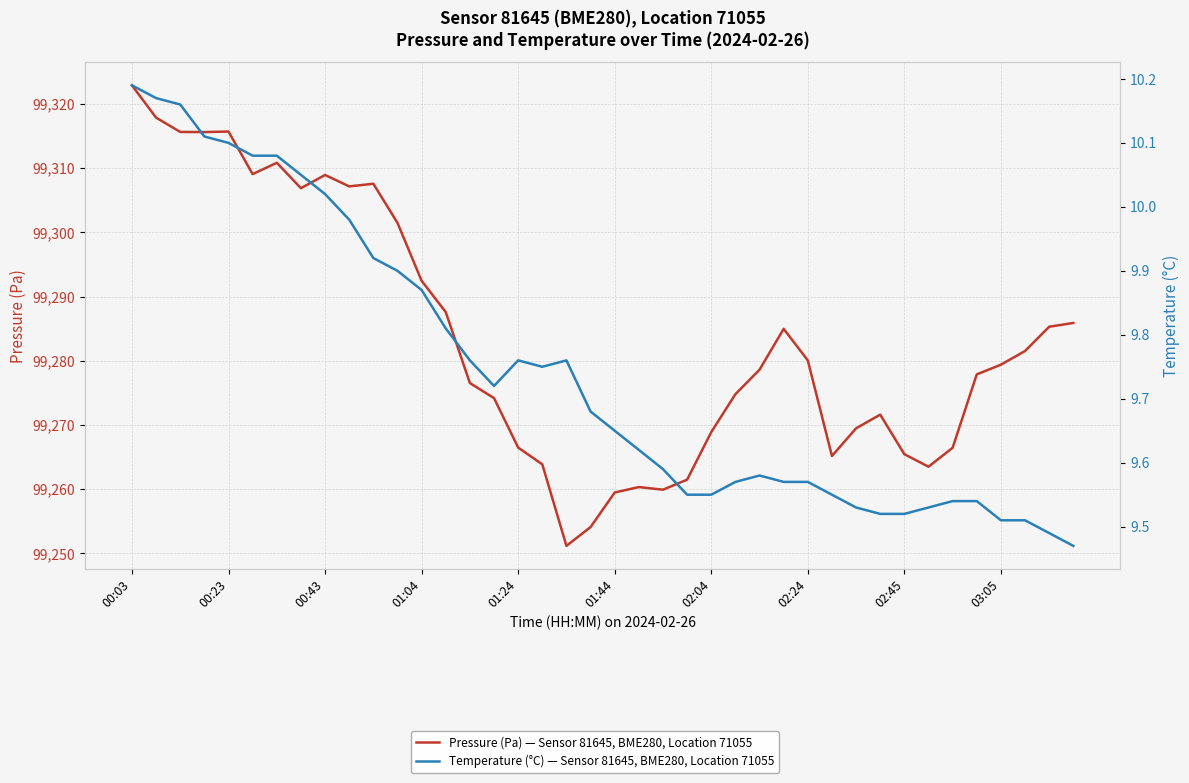

Is the value of Temperature (°C) — Sensor 81645, BME280, Location 71055 at 12 greater than the value of Pressure (Pa) — Sensor 81645, BME280, Location 71055 at 10?

No